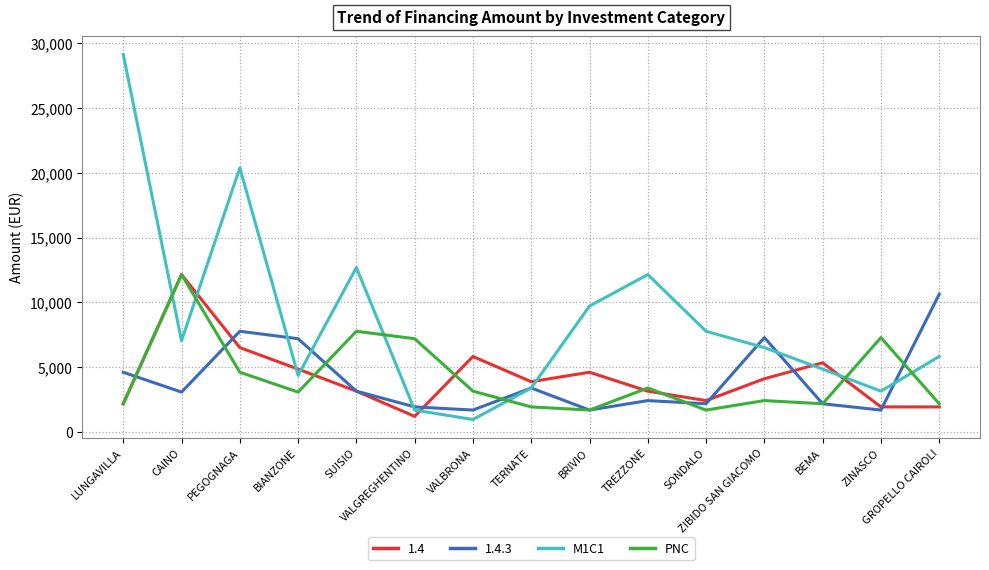

Which series has the largest range (max minus min)?

M1C1